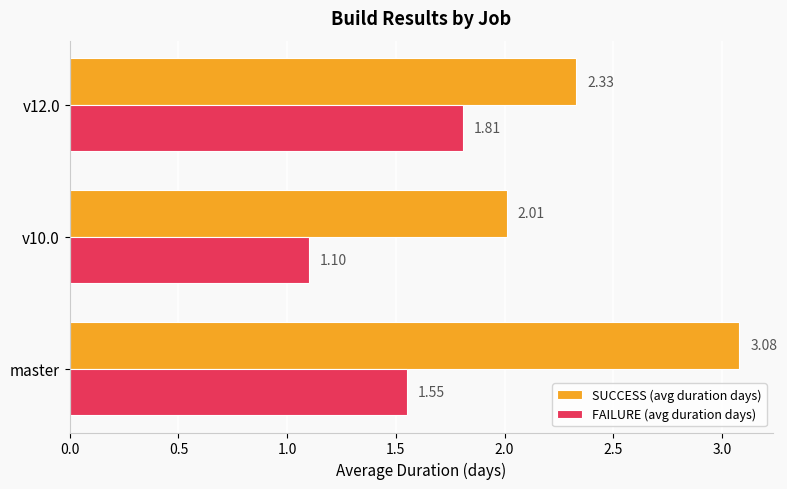

What is the total value across all series at master?

4.6